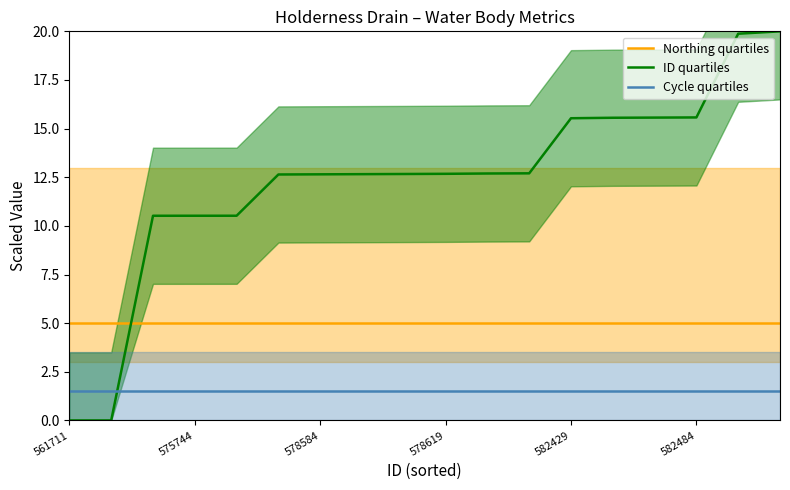

Which series has the largest total across all categories?

ID quartiles